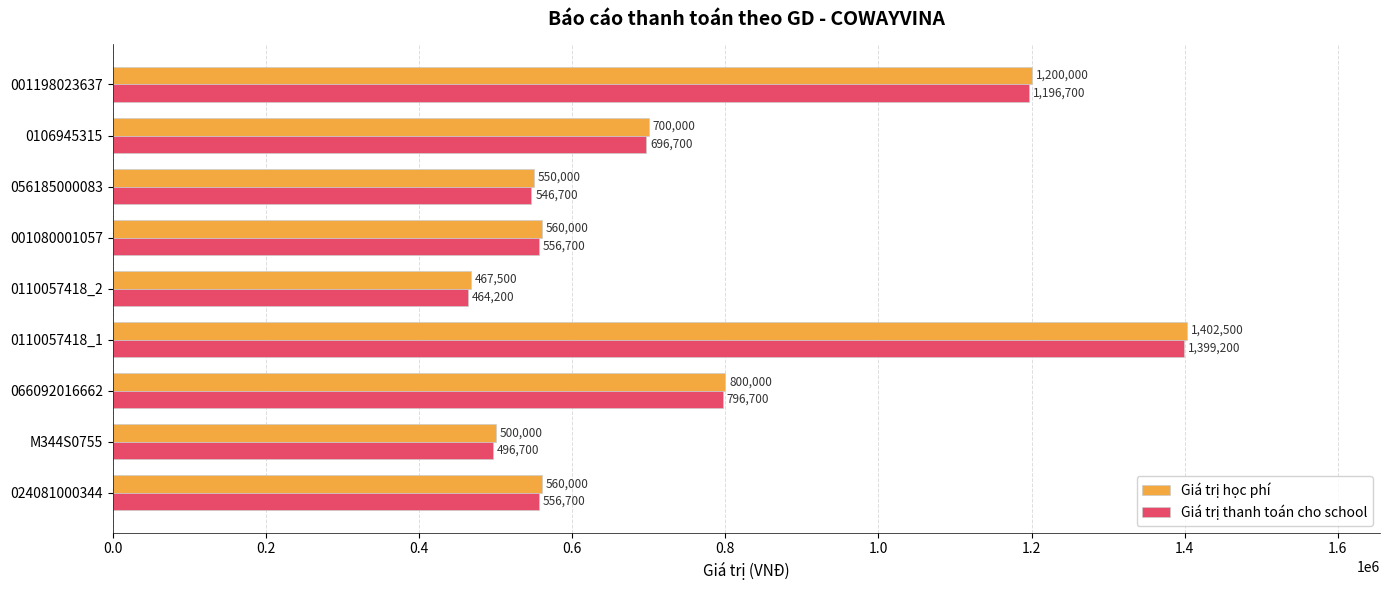

What is the difference between the highest and lowest values at 0106945315?

3300